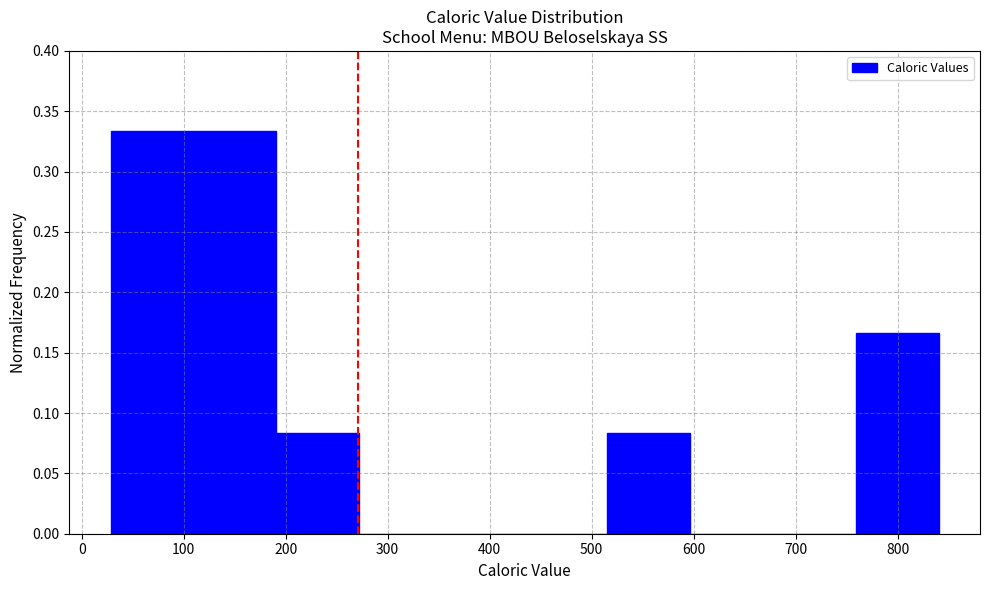

What is the height of the bar covering 520 to 600 on the x-axis? Neither the bar edges nor the heights are printed on the chart, so give them approximately, as read against the axes.

0.085